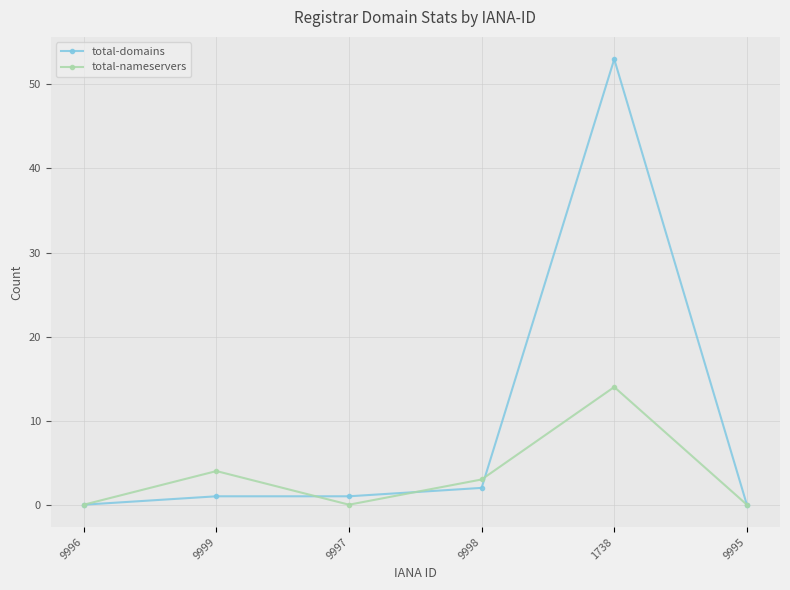

What is the maximum value shown in the chart?

53